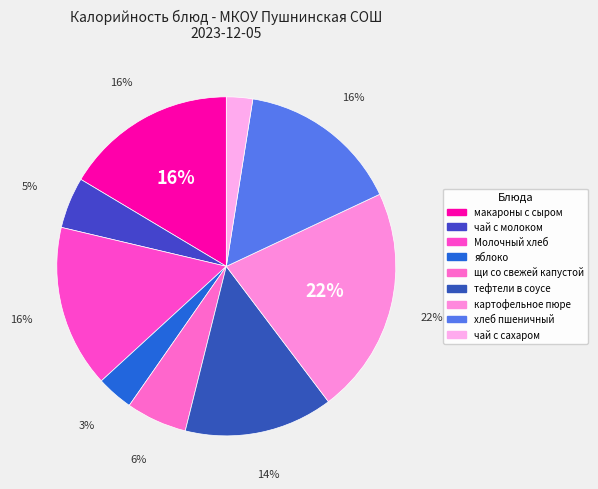

What percentage do чай с молоком and чай с сахаром together represent?

7.4%